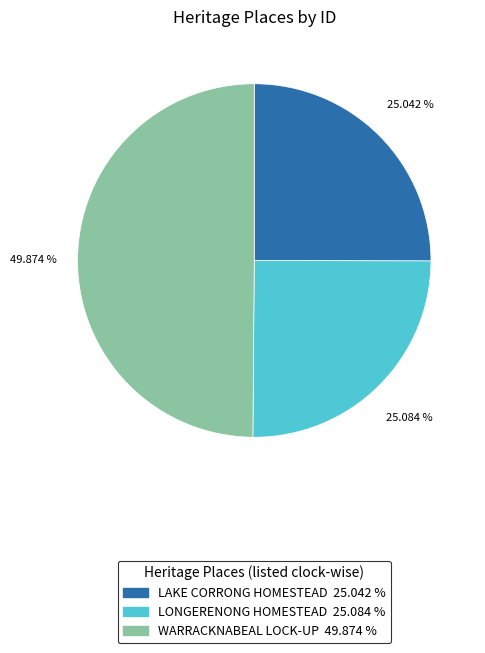

What percentage is the WARRACKNABEAL LOCK-UP slice, to the nearest percent?

50%